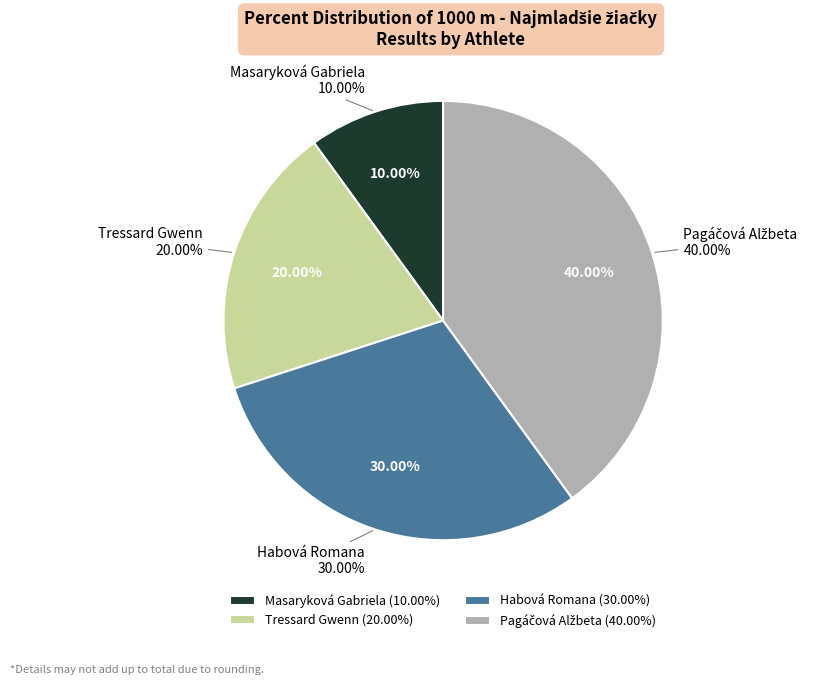

Which category has the biggest portion of the pie?

Pagáčová Alžbeta